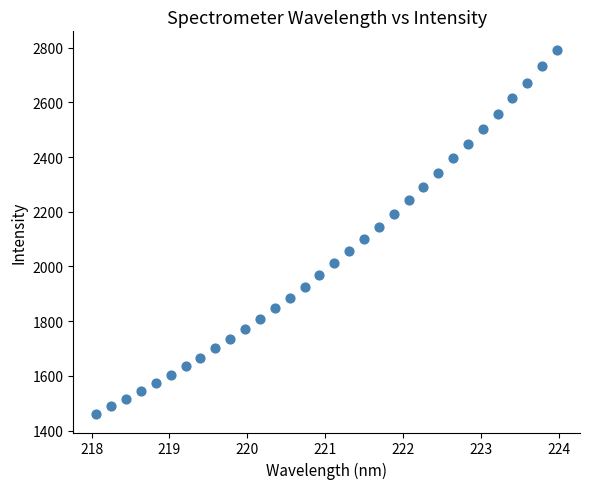

What is the range of Y values (max minus min)?

1332.8